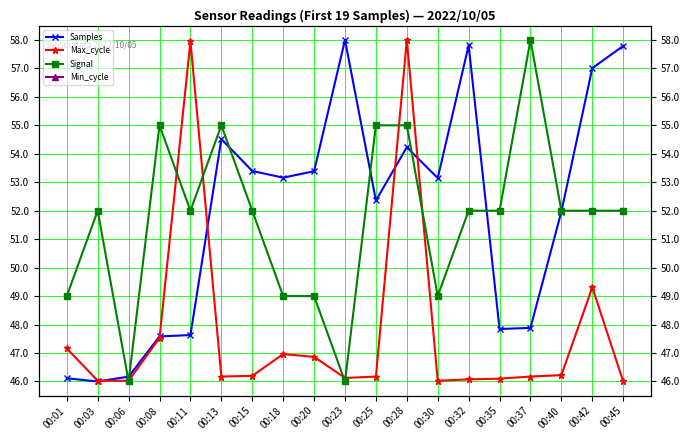

Reading right to left, extract all data points from this chart.

Samples: 00:45=57.8	00:42=57.0	00:40=52.0	00:37=47.9	00:35=47.8	00:32=57.8	00:30=53.1	00:28=54.2	00:25=52.4	00:23=58.0	00:20=53.4	00:18=53.2	00:15=53.4	00:13=54.5	00:11=47.6	00:08=47.6	00:06=46.2	00:03=46.0	00:01=46.1
Max_cycle: 00:45=46.0	00:42=49.3	00:40=46.2	00:37=46.2	00:35=46.1	00:32=46.1	00:30=46.0	00:28=58.0	00:25=46.2	00:23=46.1	00:20=46.9	00:18=47.0	00:15=46.2	00:13=46.2	00:11=58.0	00:08=47.5	00:06=46.0	00:03=46.0	00:01=47.2
Signal: 00:45=52.0	00:42=52.0	00:40=52.0	00:37=58.0	00:35=52.0	00:32=52.0	00:30=49.0	00:28=55.0	00:25=55.0	00:23=46.0	00:20=49.0	00:18=49.0	00:15=52.0	00:13=55.0	00:11=52.0	00:08=55.0	00:06=46.0	00:03=52.0	00:01=49.0
Min_cycle: 00:45=0.0	00:42=0.0	00:40=0.0	00:37=0.0	00:35=0.0	00:32=0.0	00:30=0.0	00:28=0.0	00:25=0.0	00:23=0.0	00:20=0.0	00:18=0.0	00:15=0.0	00:13=0.0	00:11=0.0	00:08=0.0	00:06=0.0	00:03=0.0	00:01=0.0